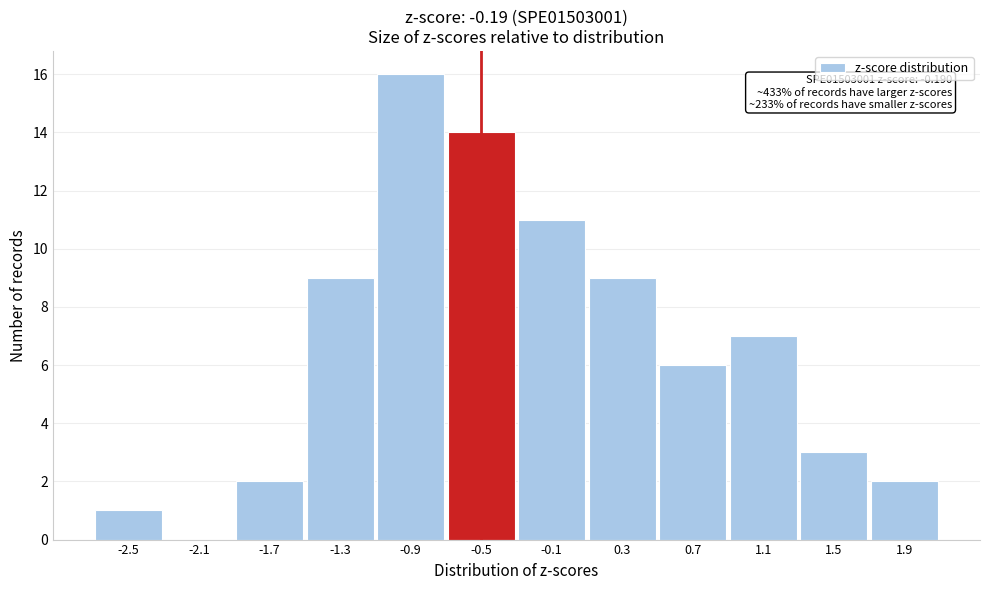

Reading left to right, list all the values displayed in this chart.

-2.5=1	-2.1=0	-1.7=2	-1.3=9	-0.9=16	-0.5=14	-0.1=11	0.3=9	0.7=6	1.1=7	1.5=3	1.9=2